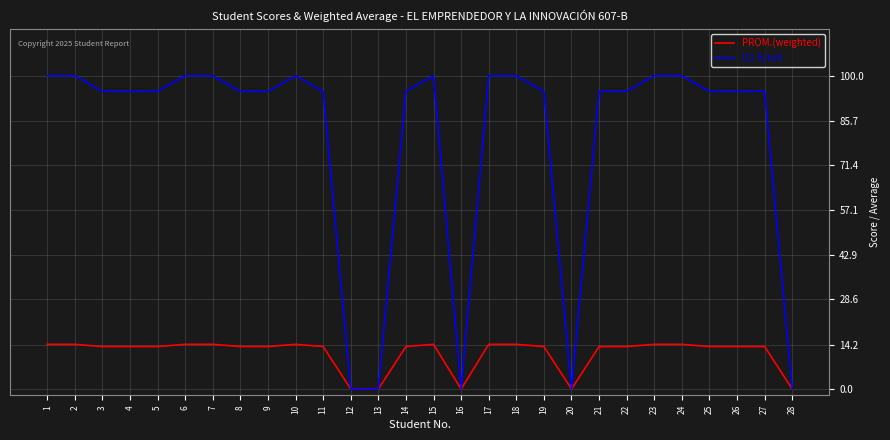

Rank the series by their average value, from lowest to highest.

PROM.(weighted), U1 Score